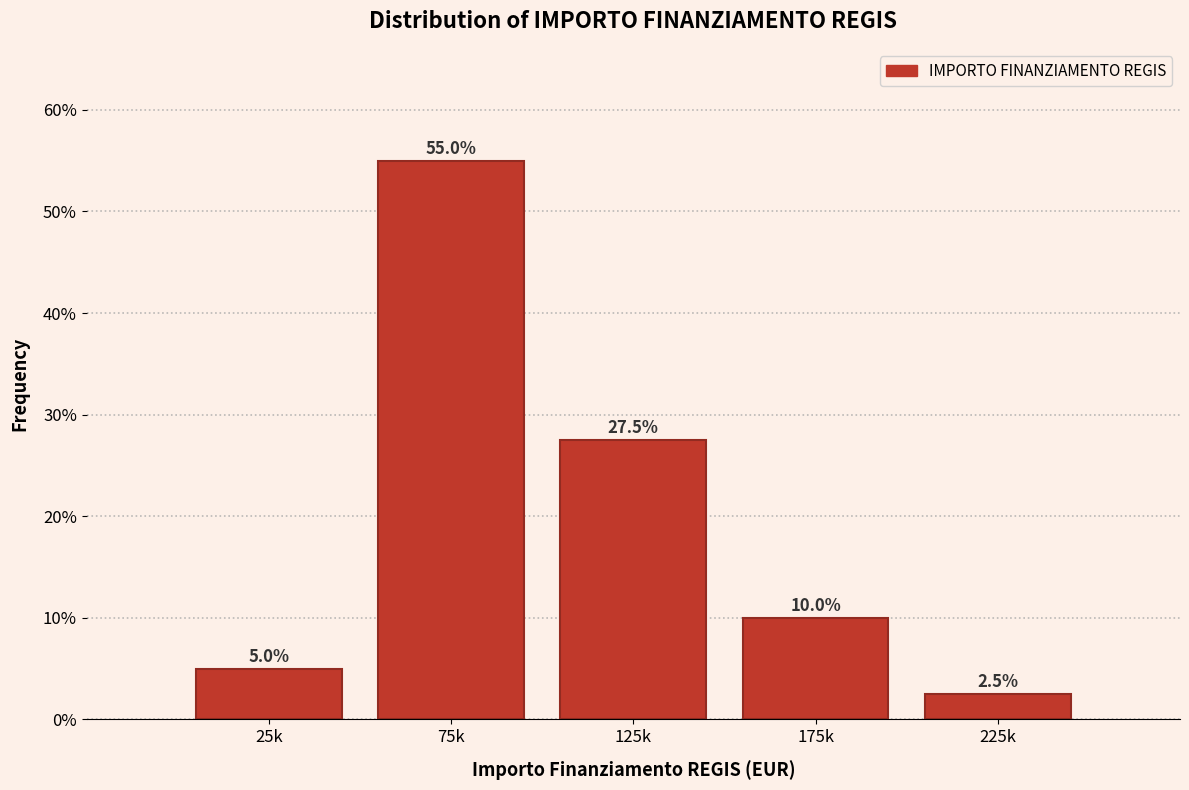

Reading left to right, what are all the values shown in this chart?

5.0	55.0	27.5	10.0	2.5